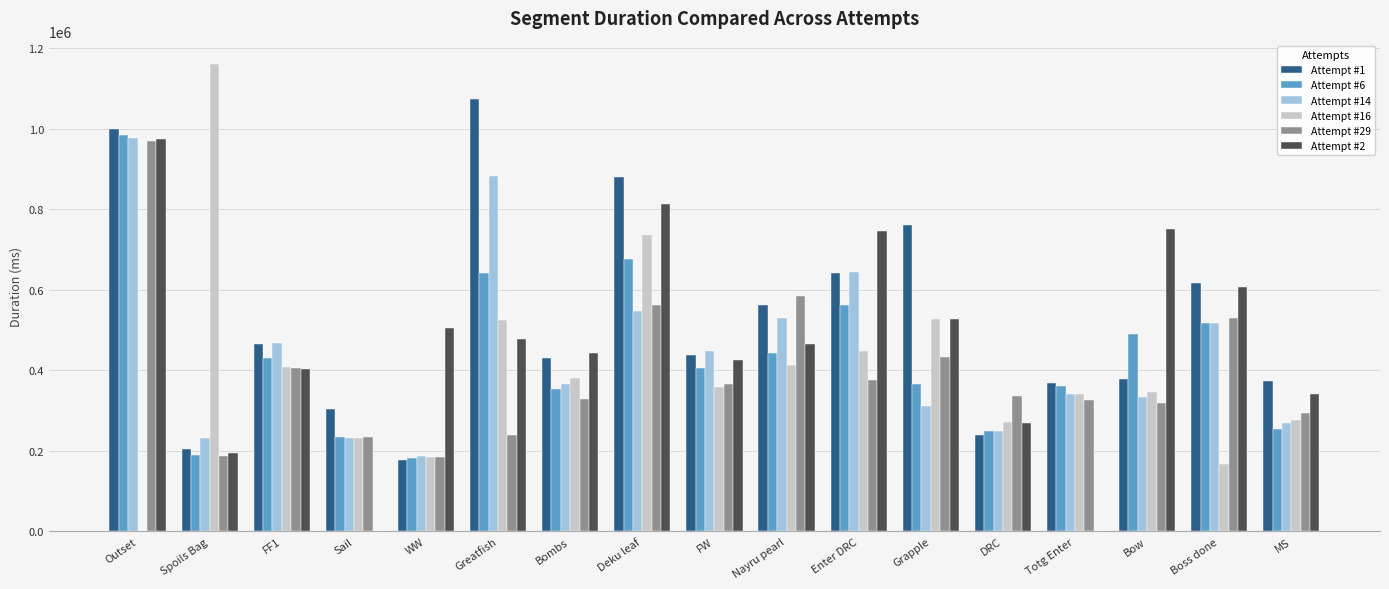

At which category does the chart reach its peak across all series?

Spoils Bag